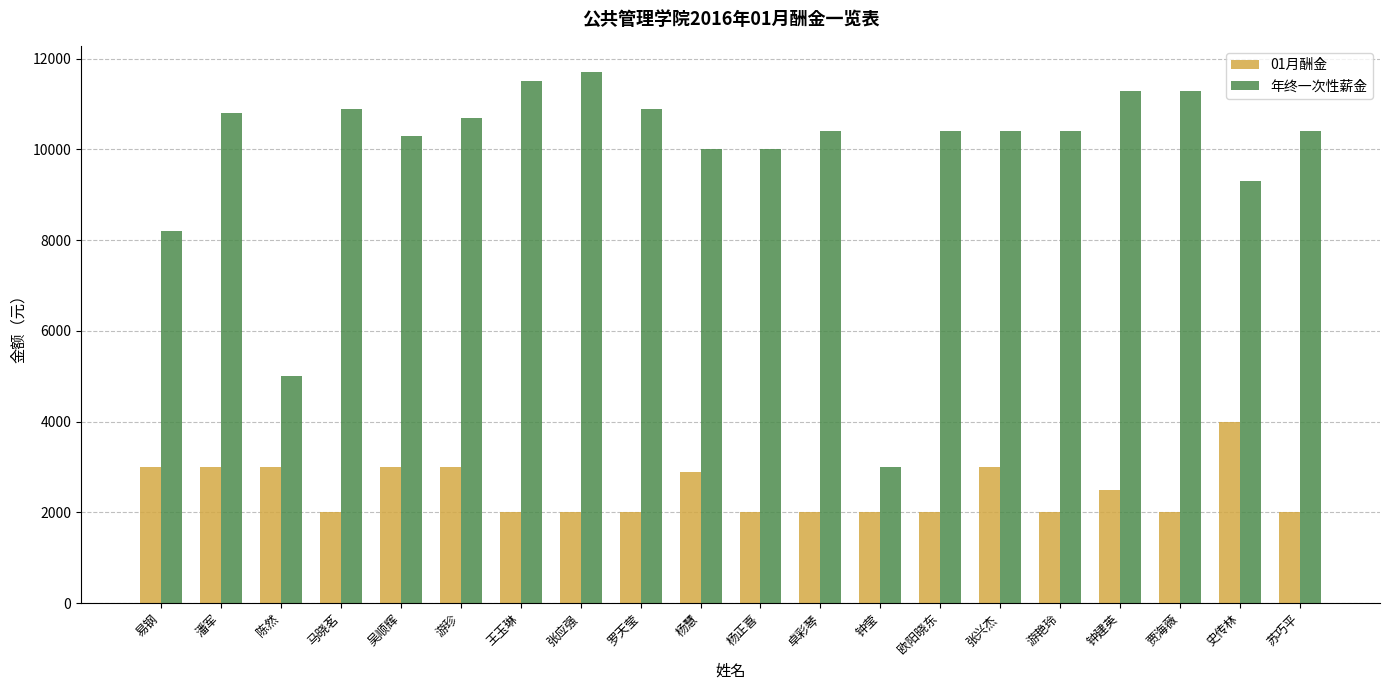

List the series in order of their peak value, lowest first.

01月酬金, 年终一次性薪金